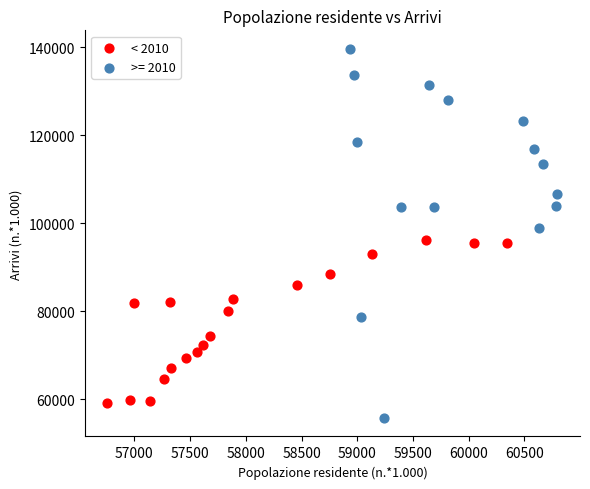

Which series has the widest spread of Y values?

>= 2010